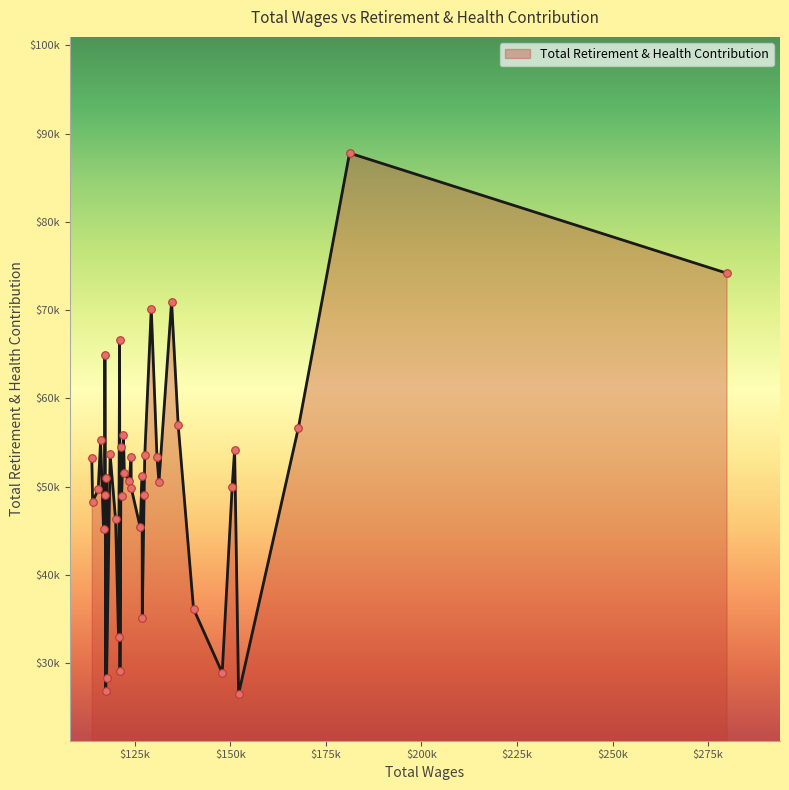

Does the chart have visible grid lines?

No